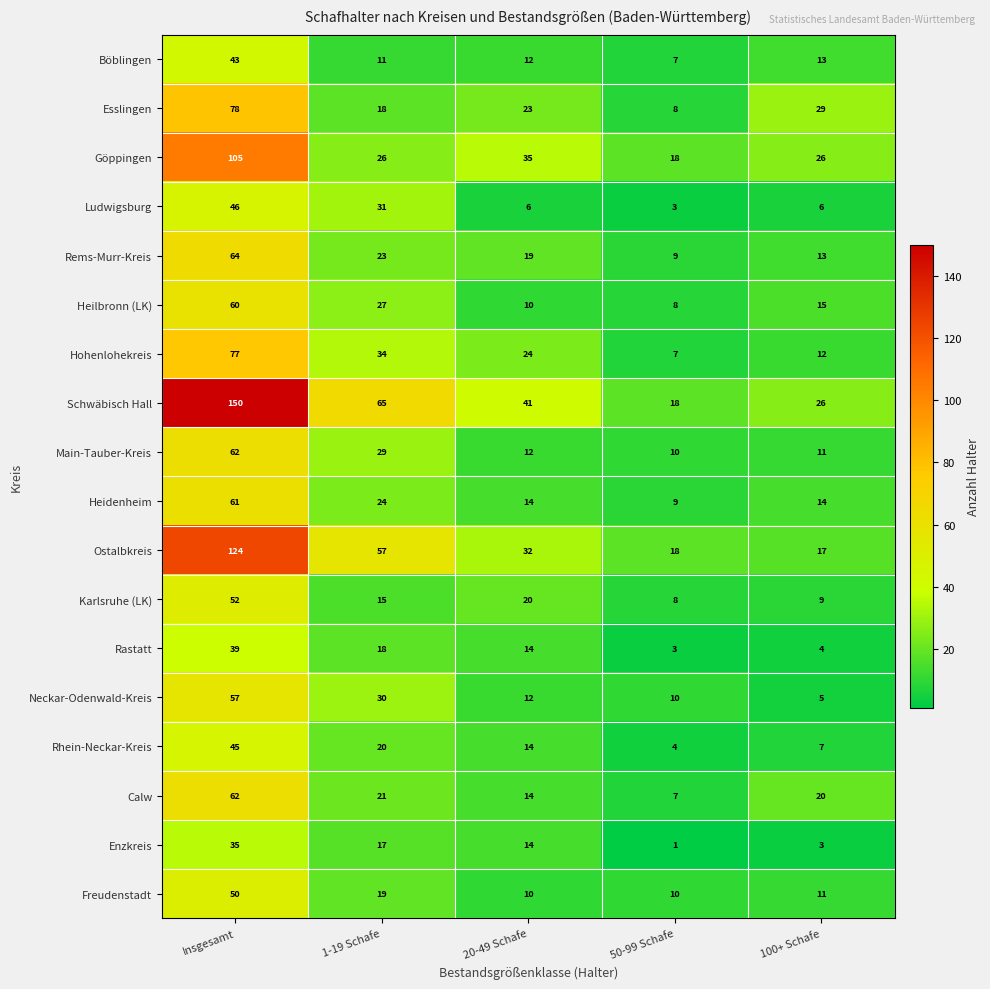

Which series has the largest total across all categories?

Schwäbisch Hall